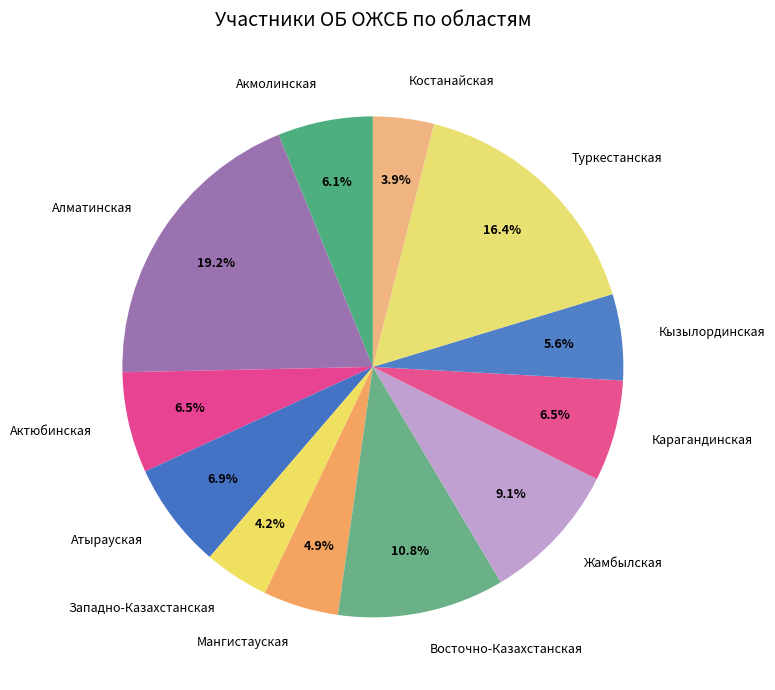

What percentage is the Восточно-Казахстанская slice, to the nearest percent?

11%